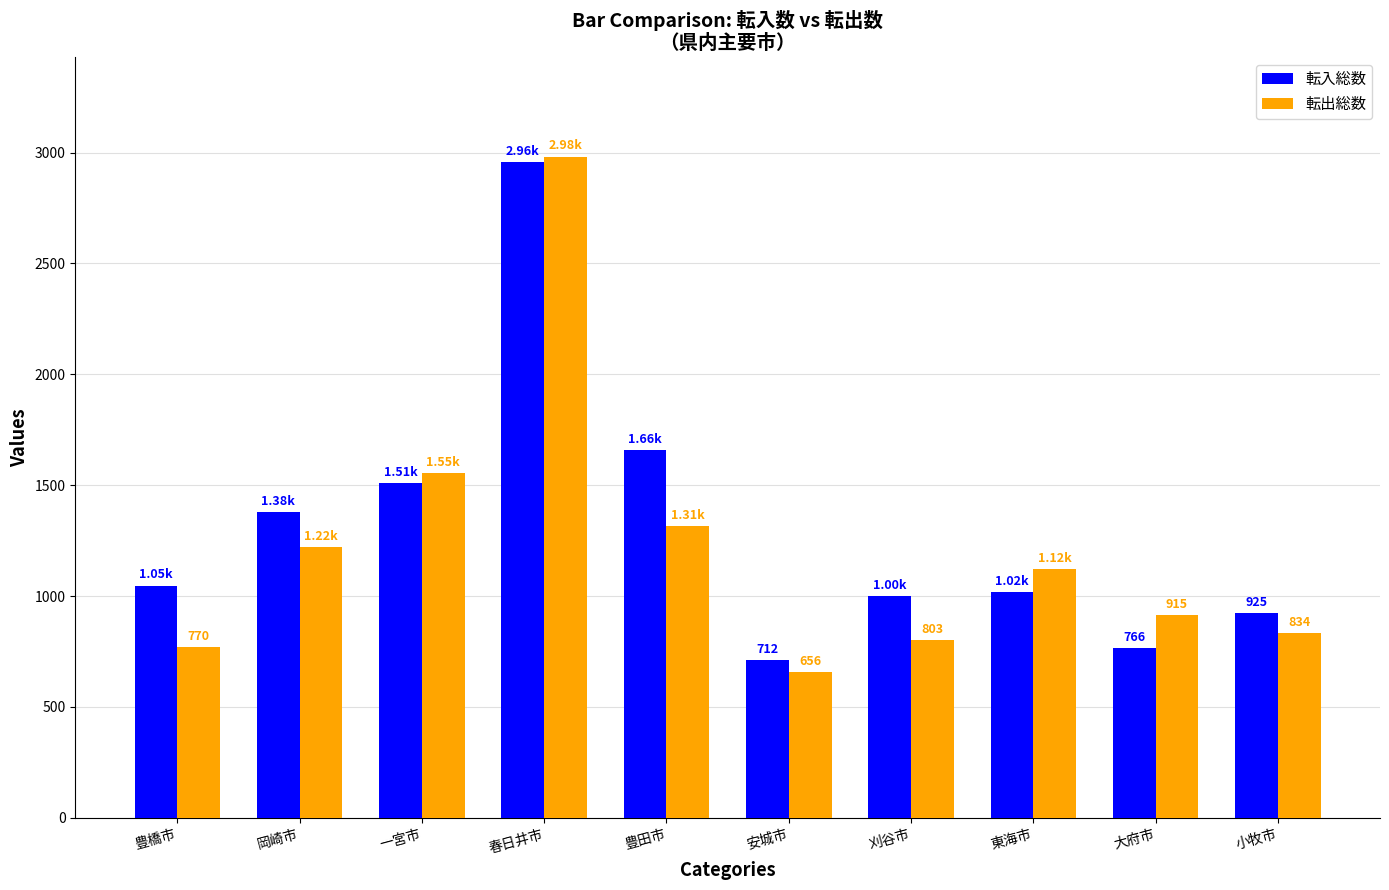

Between 安城市 and 大府市, which series saw the biggest shift?

転出総数